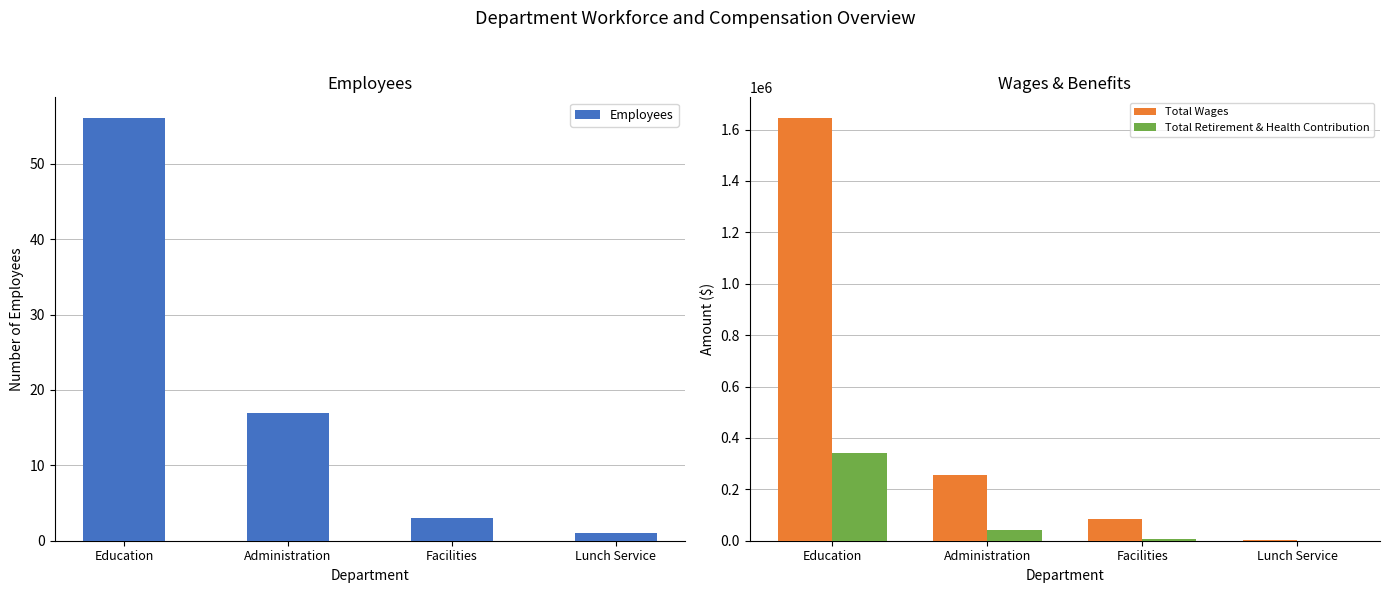

Is it true that Total Retirement & Health Contribution equals 0 at Lunch Service?

True